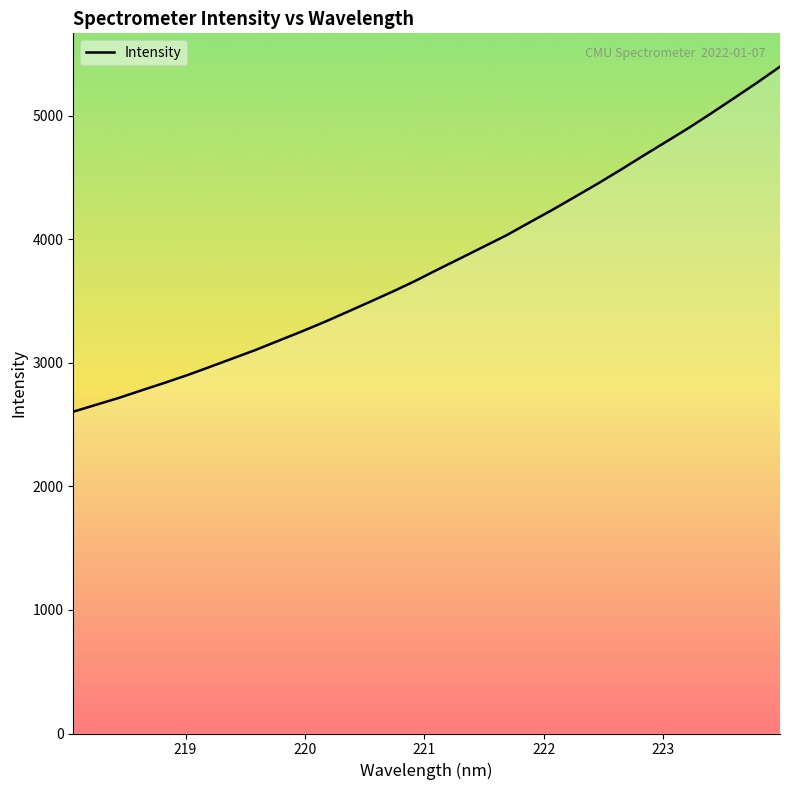

Does the chart display data point markers on the line(s)?

No